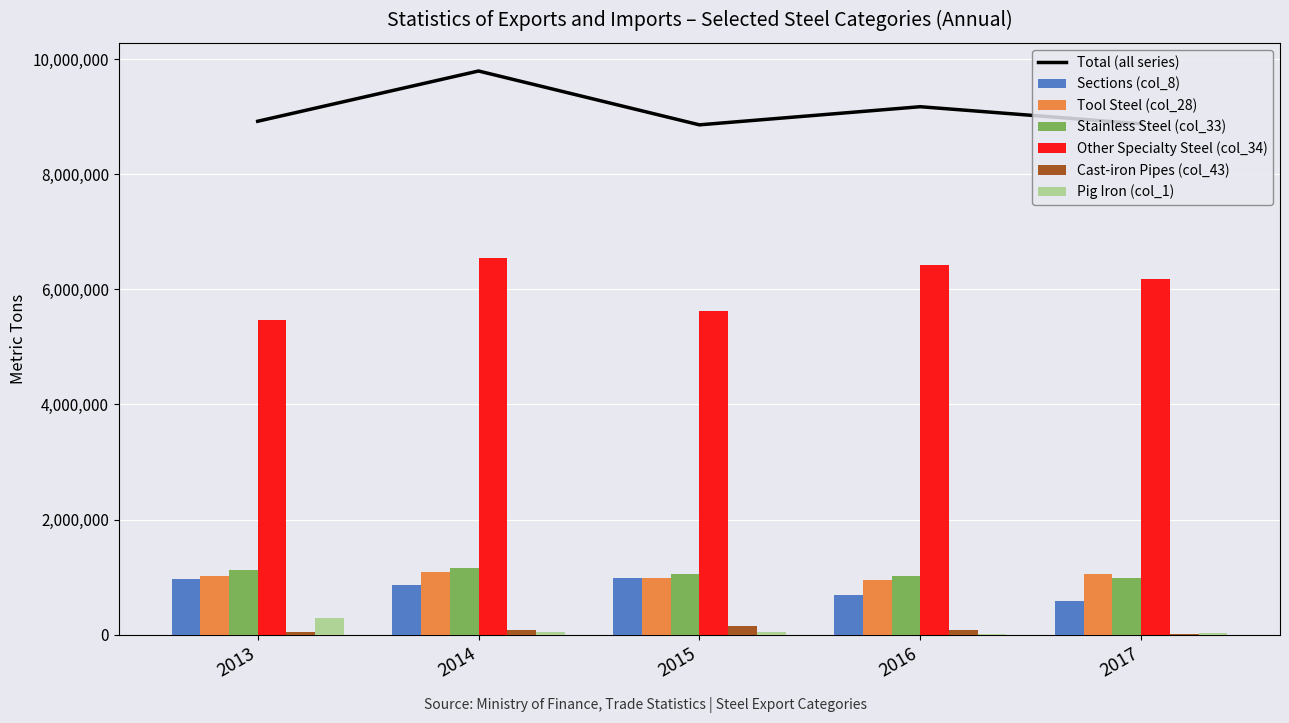

What is the value of the Tool Steel (col_28) bar at the 2nd from the left?

1089258.3